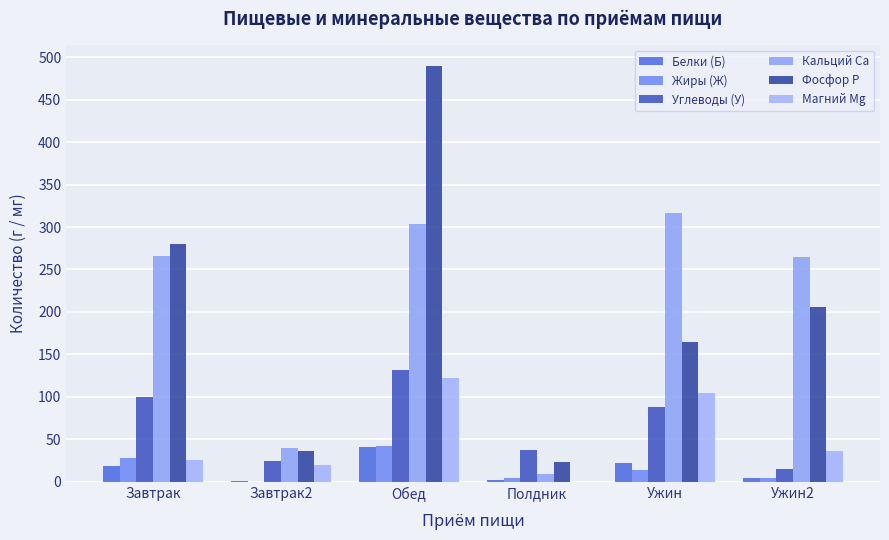

Which series has the largest range (max minus min)?

Фосфор P